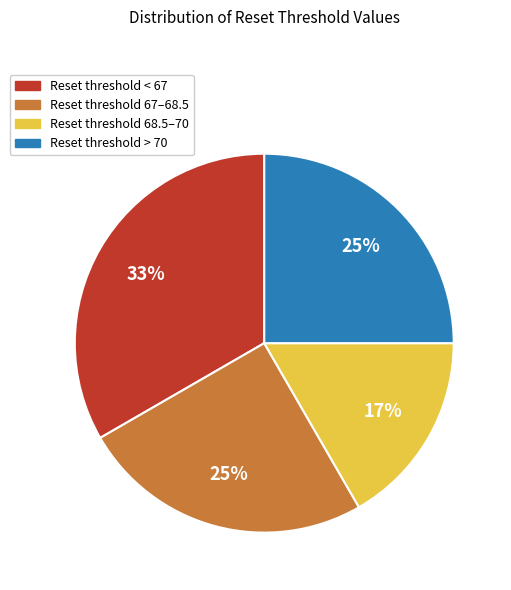

Approximately how many times larger is the value at Reset threshold 68.5–70 compared to Reset threshold > 70?

0.7